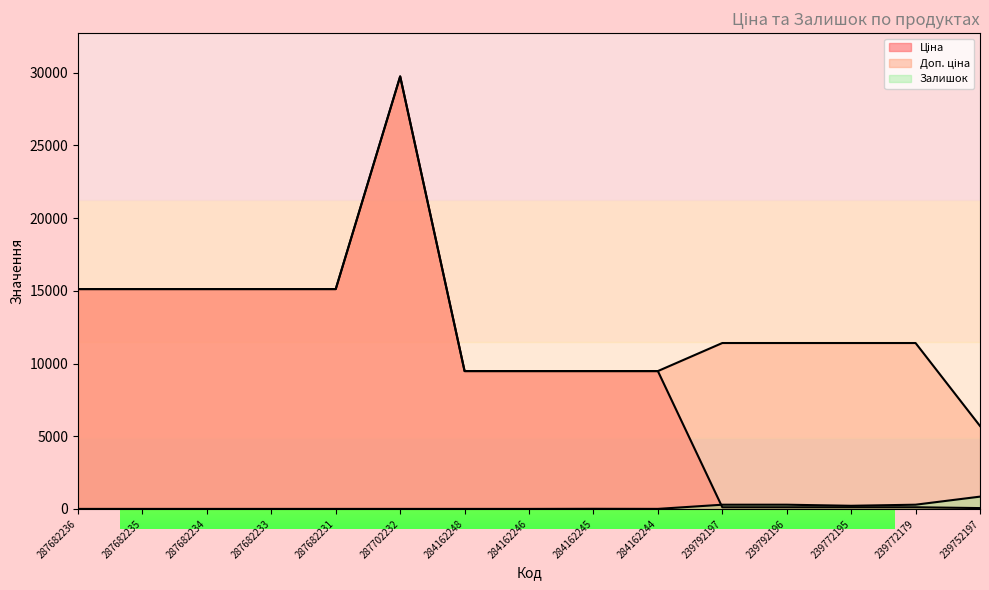

What is the sum of the Ціна values at 284162246 and 239792196?

9594.2